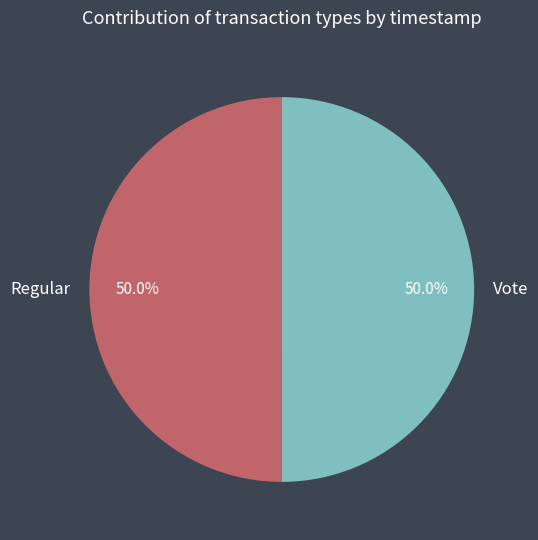

Approximately how many times larger is the value at Regular compared to Vote?

1.0